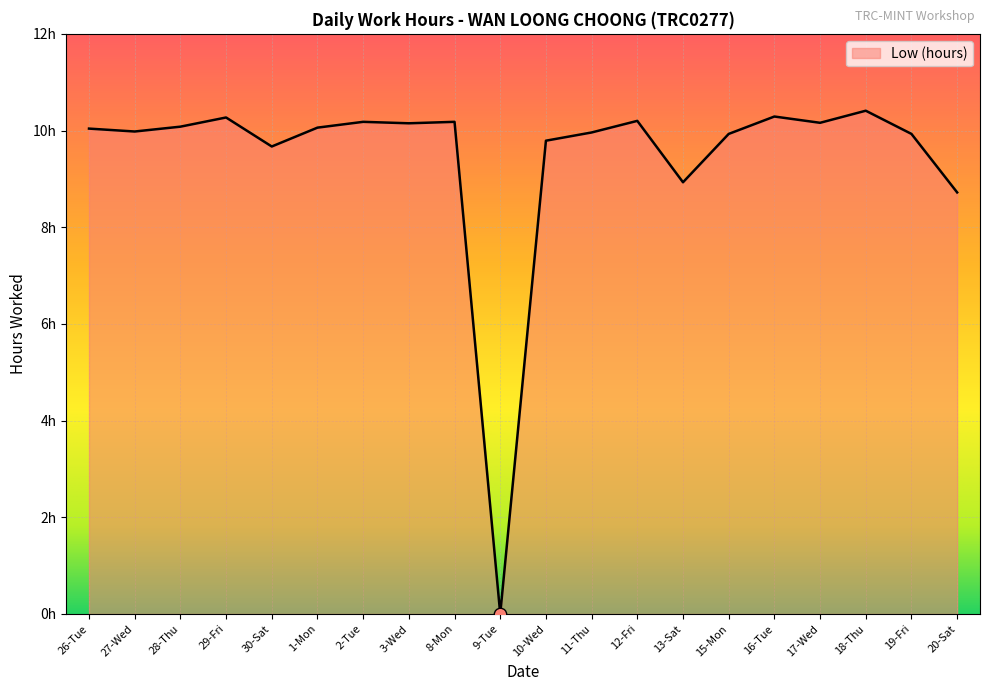

What is the ratio of the value at 20-Sat to the value at 13-Sat?

1.0